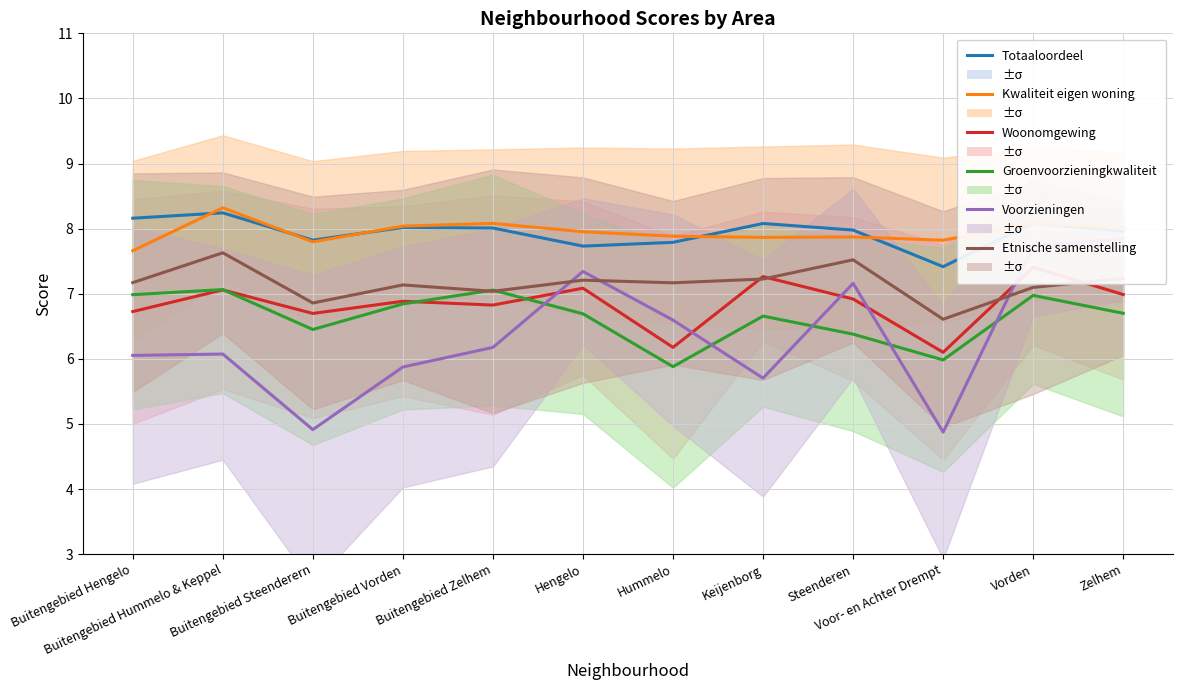

Which series has the largest total across all categories?

Kwaliteit eigen woning